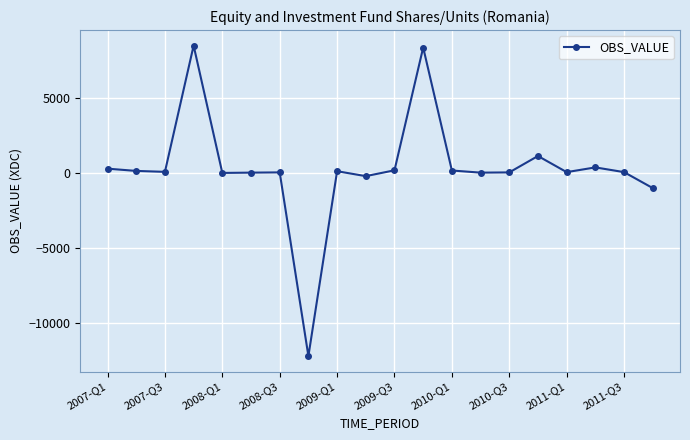

True or false: there are more than 2 points higher than both neighbors.

True